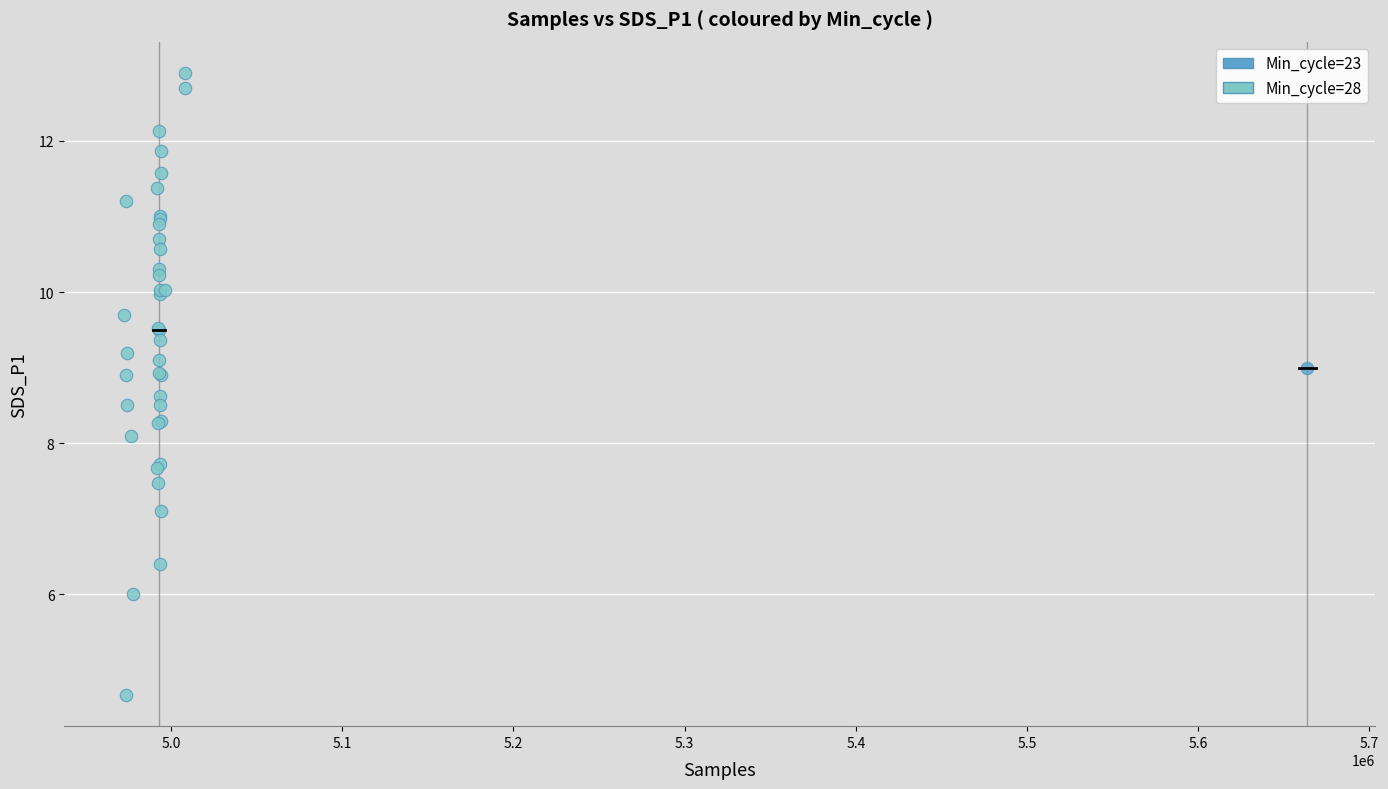

What are all the series names shown in the legend?

Min_cycle=23, Min_cycle=28